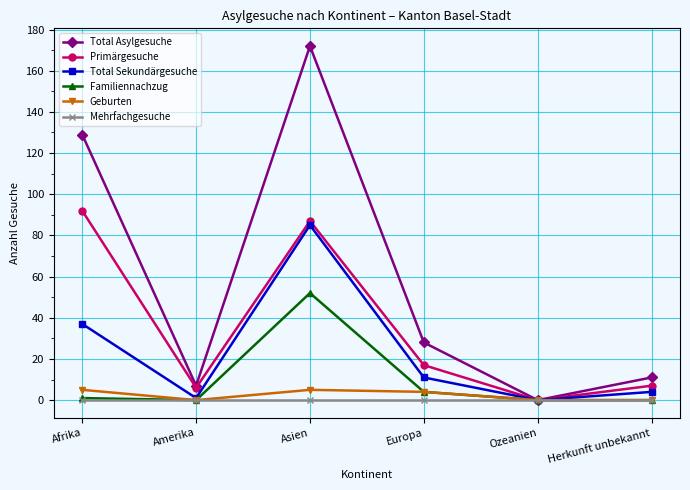

At which category does the chart reach its peak across all series?

Asien